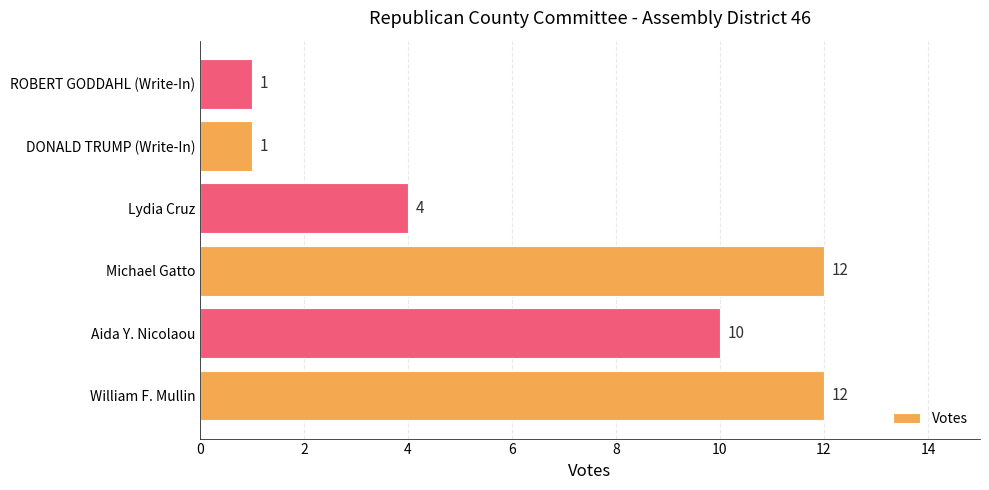

What is the ratio of the value at Lydia Cruz to the value at Michael Gatto?

0.3